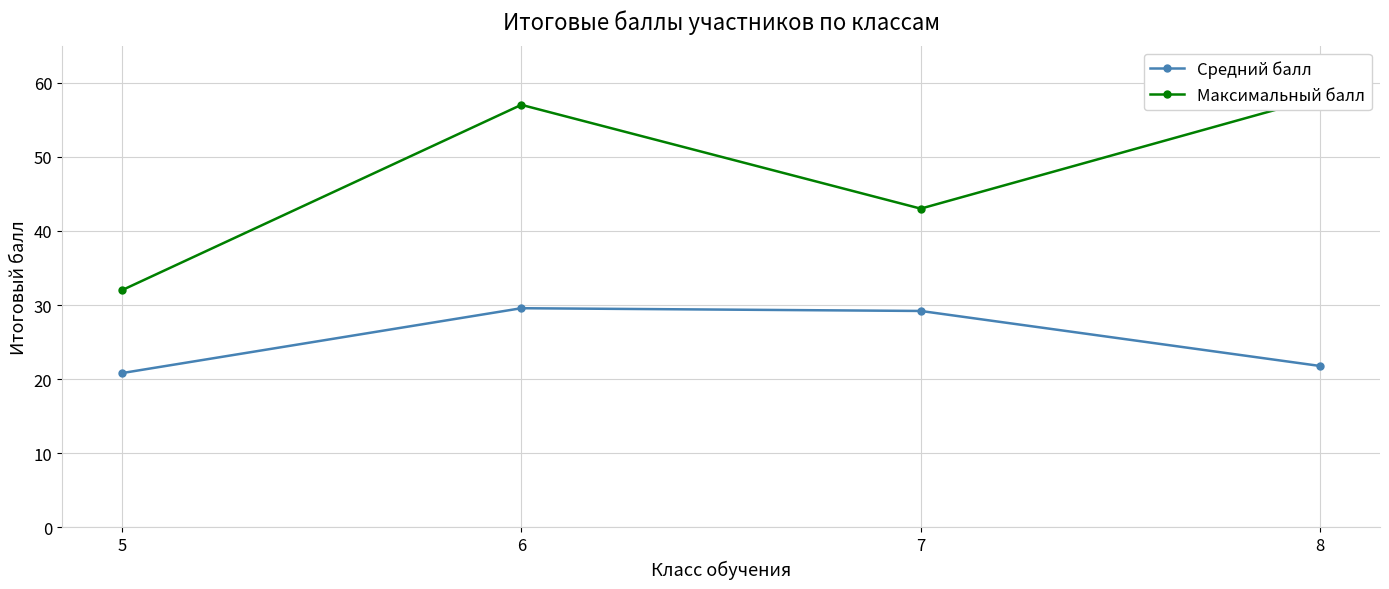

What is the difference between the Максимальный балл values at 8 and 5?

26.0